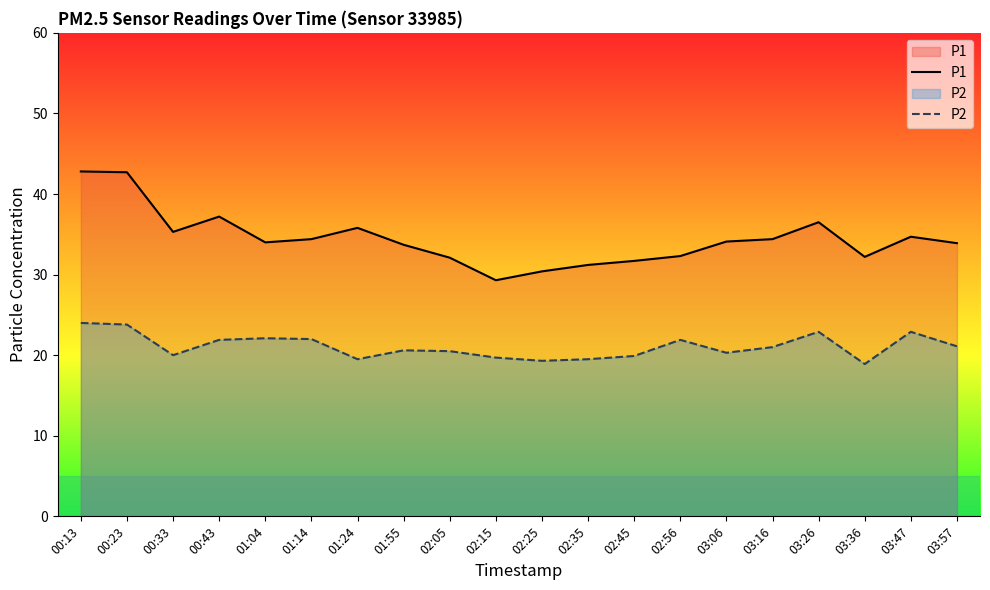

At how many categories does at least one series exceed 21?

20